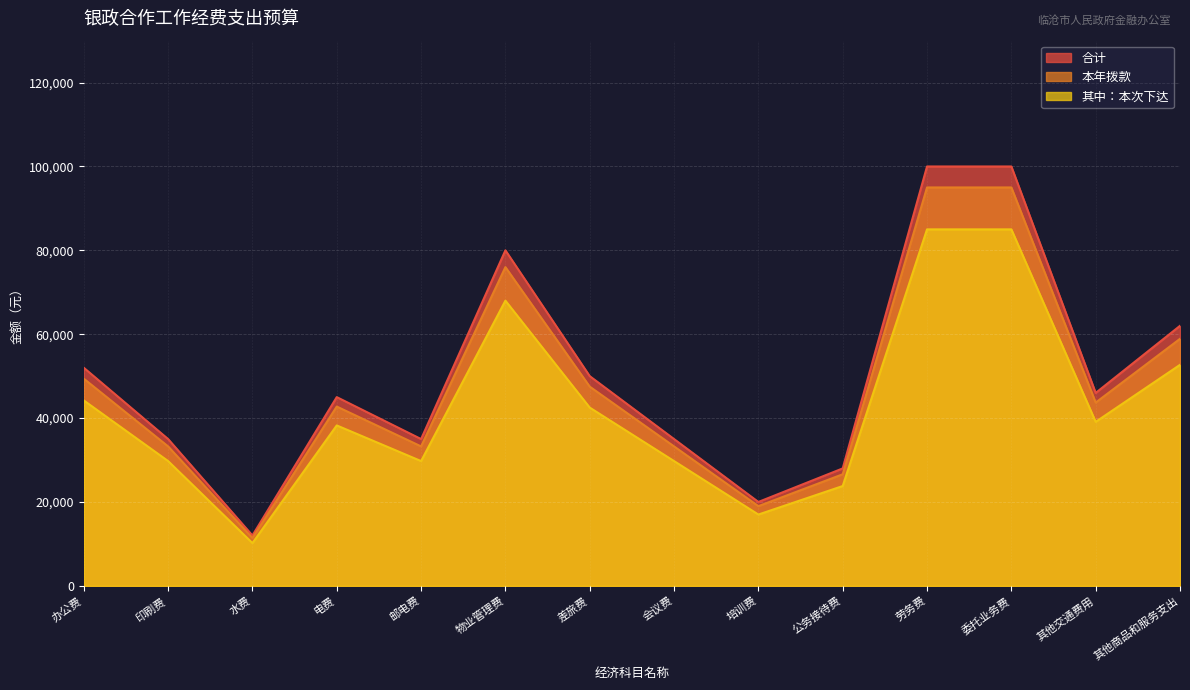

What is the sum of the 本年拨款 values at 物业管理费 and 电费?

118750